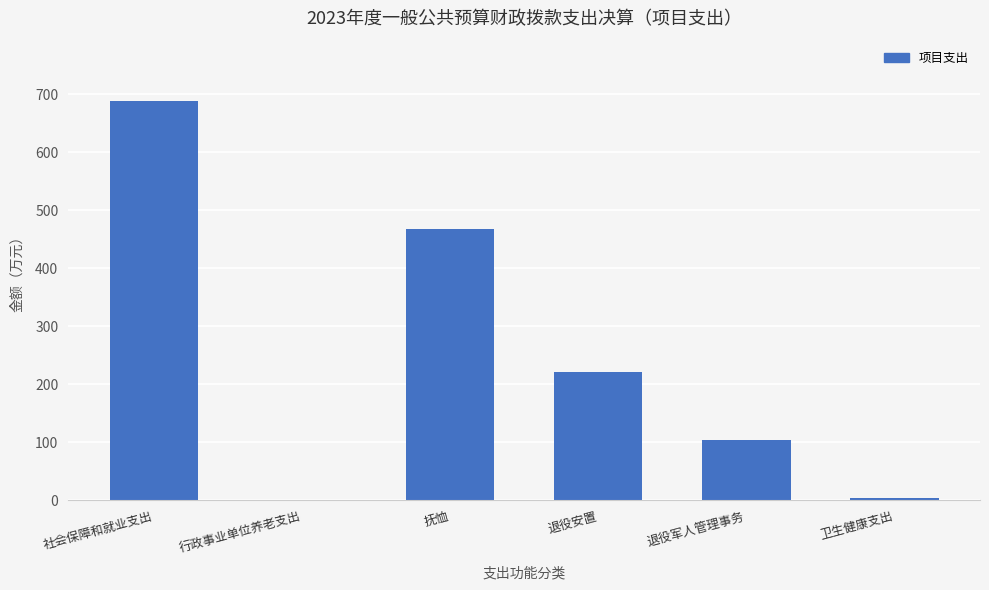

What is the approximate value at 社会保障和就业支出?

688.8